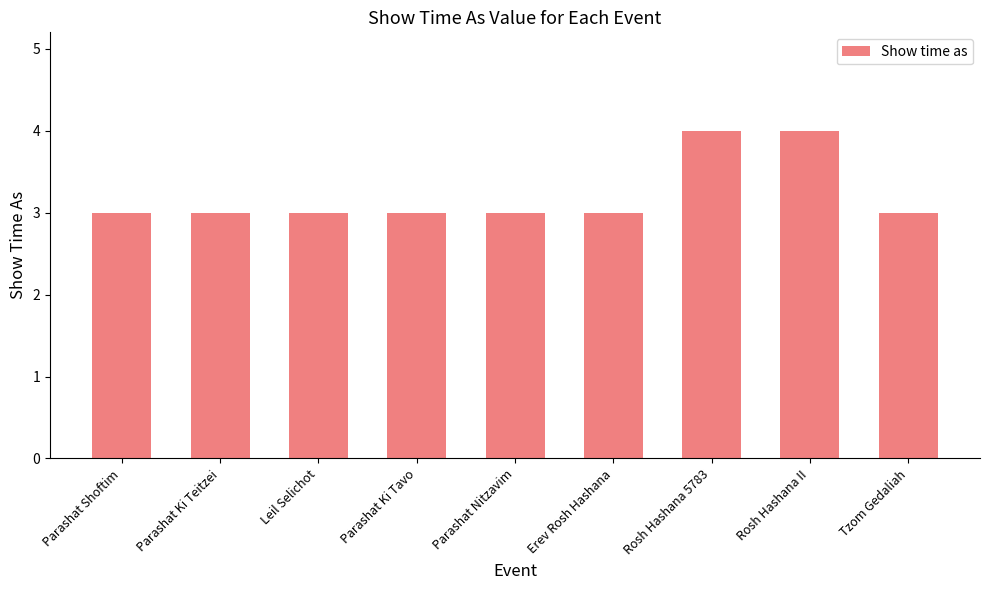

What is the label of the 2nd bar from the left?

Parashat Ki Teitzei